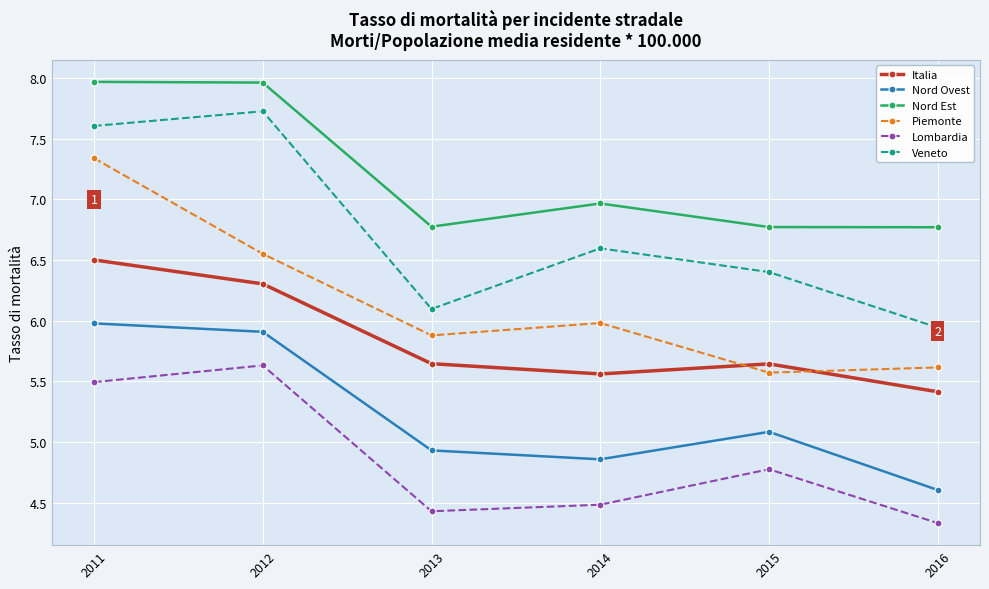

What is the difference between the second highest and minimum values in the Nord Ovest series?

1.3